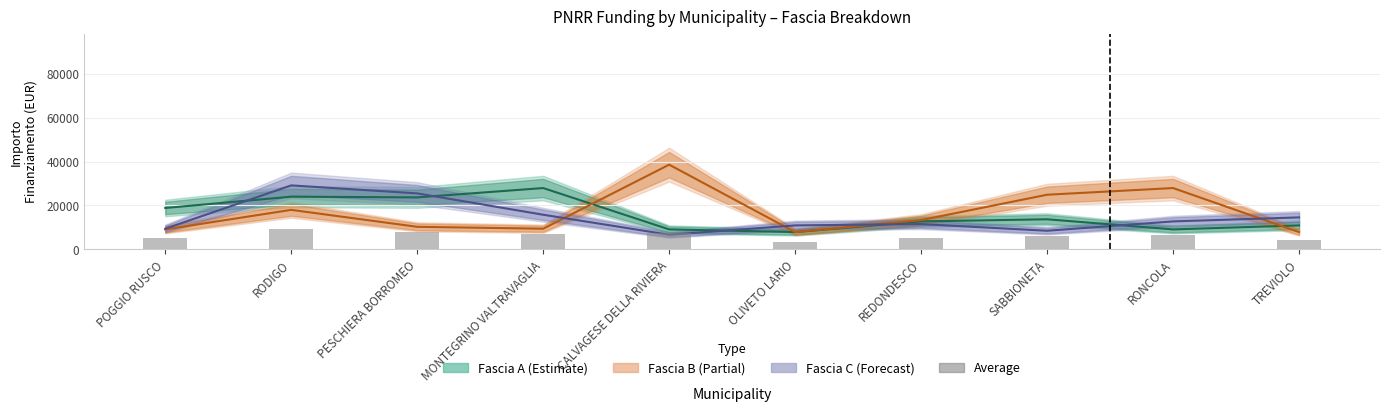

Reading right to left, extract all data points from this chart.

Fascia A: 10926.0	9105.0	13712.0	12747.0	7891.0	9105.0	27922.0	23673.0	23996.0	18854.0
Fascia B: 7891.0	27922.0	24887.0	13354.0	7891.0	38565.0	9427.0	10284.0	17997.0	9105.0
Fascia C: 14568.0	12747.0	8498.0	11533.0	10926.0	6677.0	15782.0	25494.0	29136.0	9427.0
Average: 4451.3	6636.5	6279.6	5017.9	3561.1	7246.3	7084.1	7926.8	9483.9	4984.8